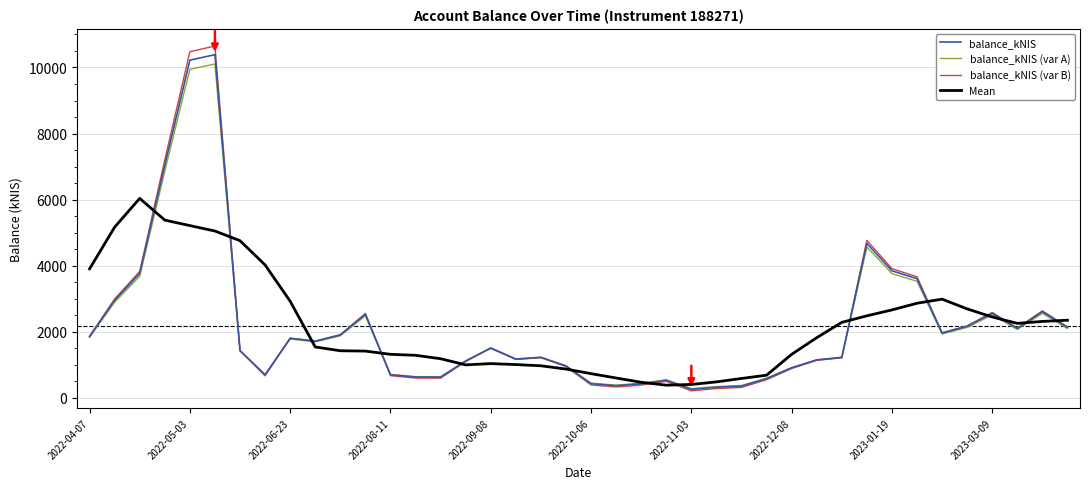

How many values in the Mean series are below 1817?

20